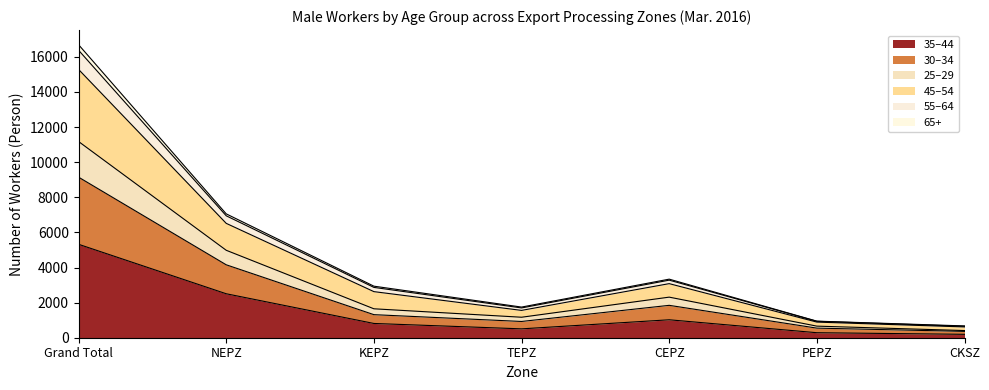

What position from the right is TEPZ?

4